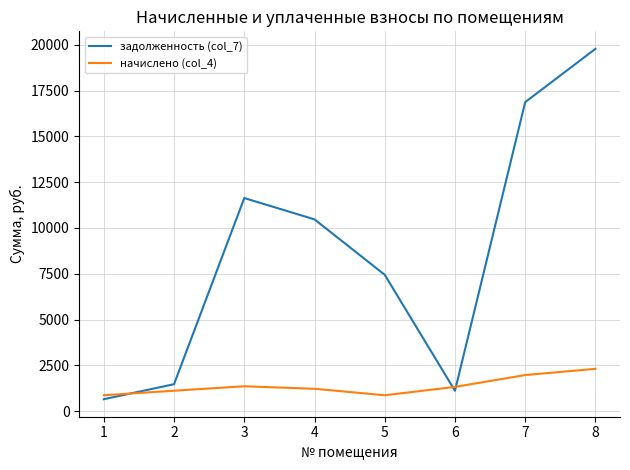

Where do задолженность (col_7) and начислено (col_4) first cross each other?

1 and 2